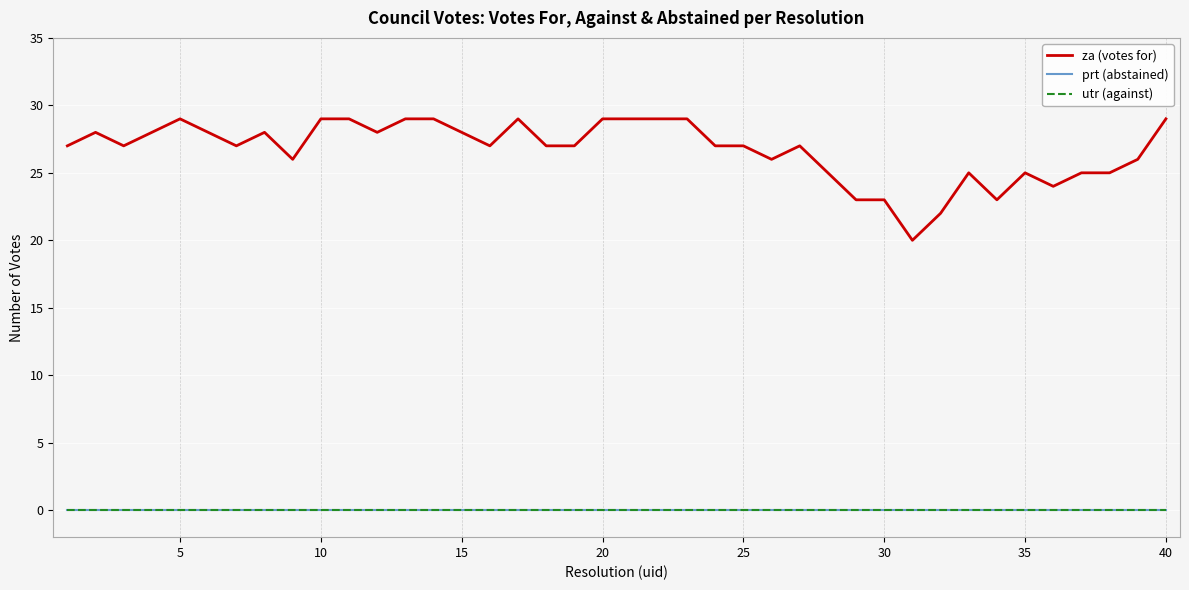

Rank the series by their maximum value, from highest to lowest.

za (votes for), prt (abstained), utr (against)